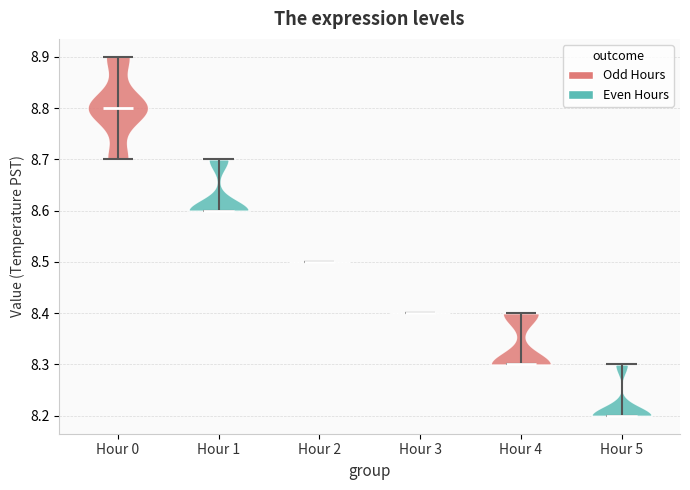

Which violin has the lowest median line?

Hour 5